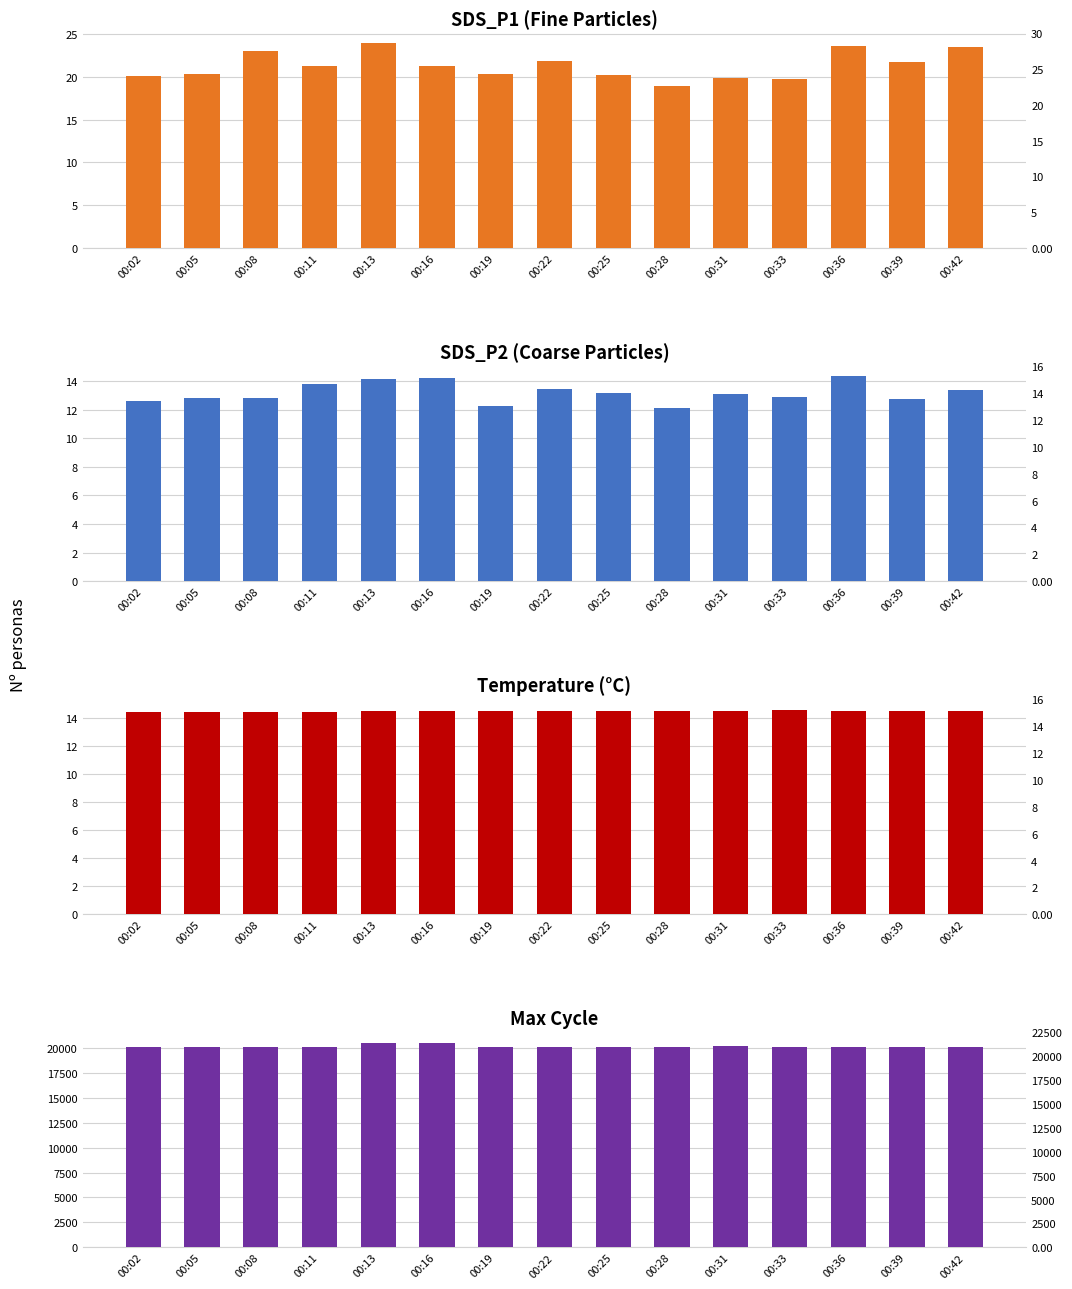

The SDS_P1 series shows 37.1 at 00:42. True or false?

False